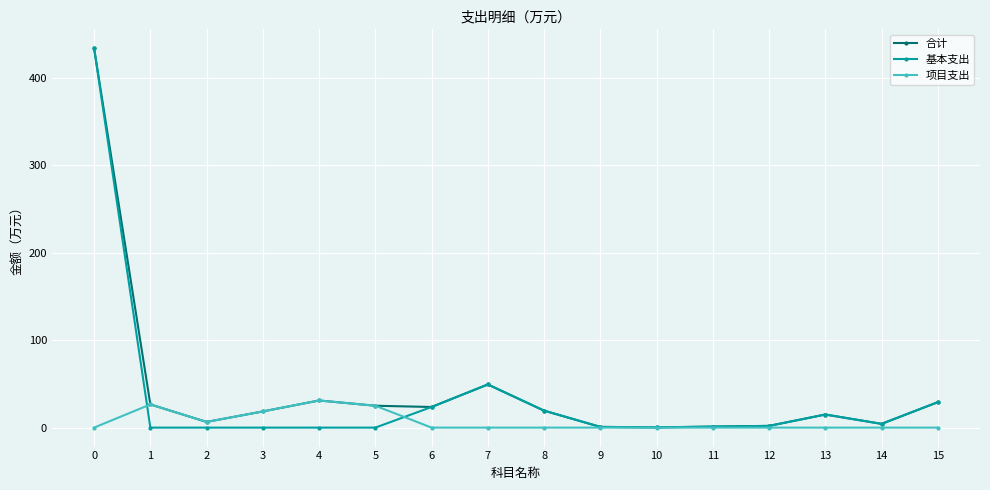

Does the chart display data point markers on the line(s)?

Yes